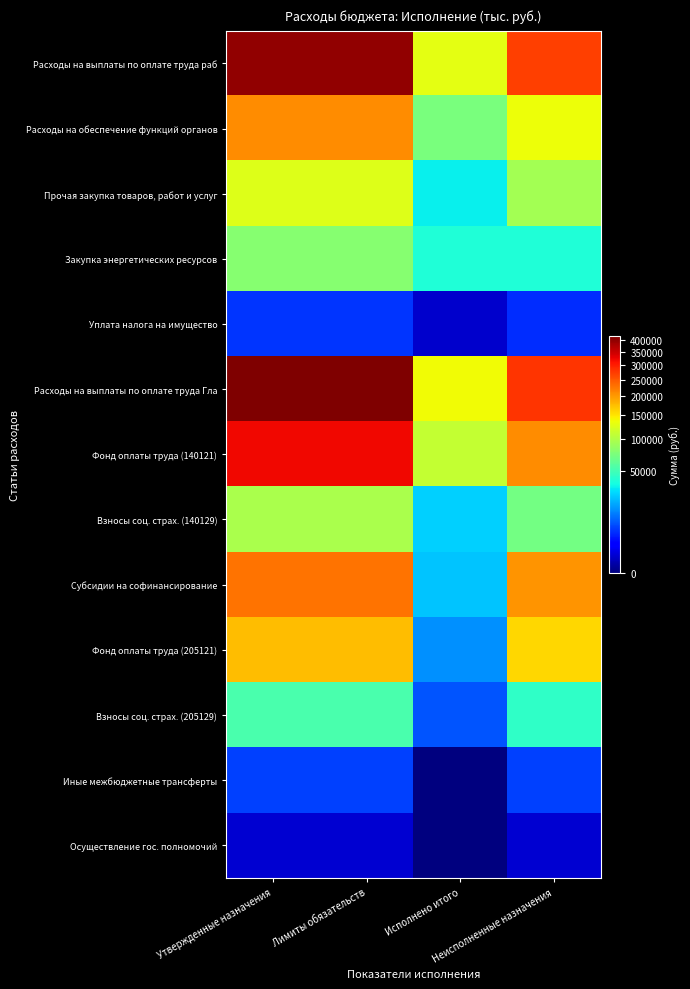

At how many categories does at least one series exceed 110914?

4